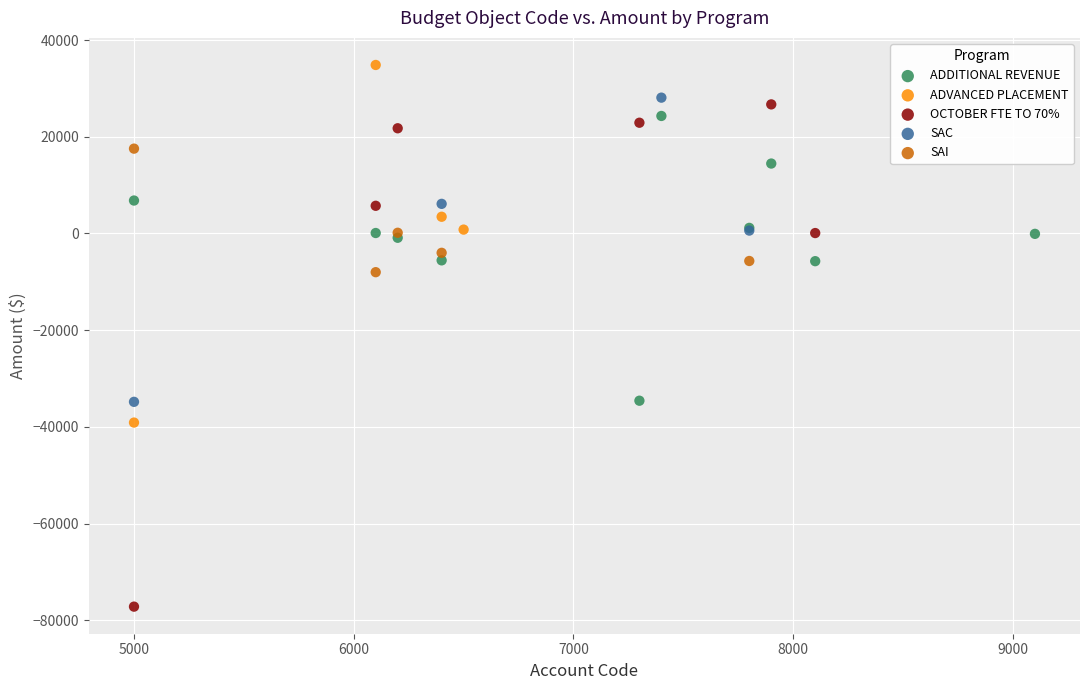

Which series contains the lowest Y value?

OCTOBER FTE TO 70%